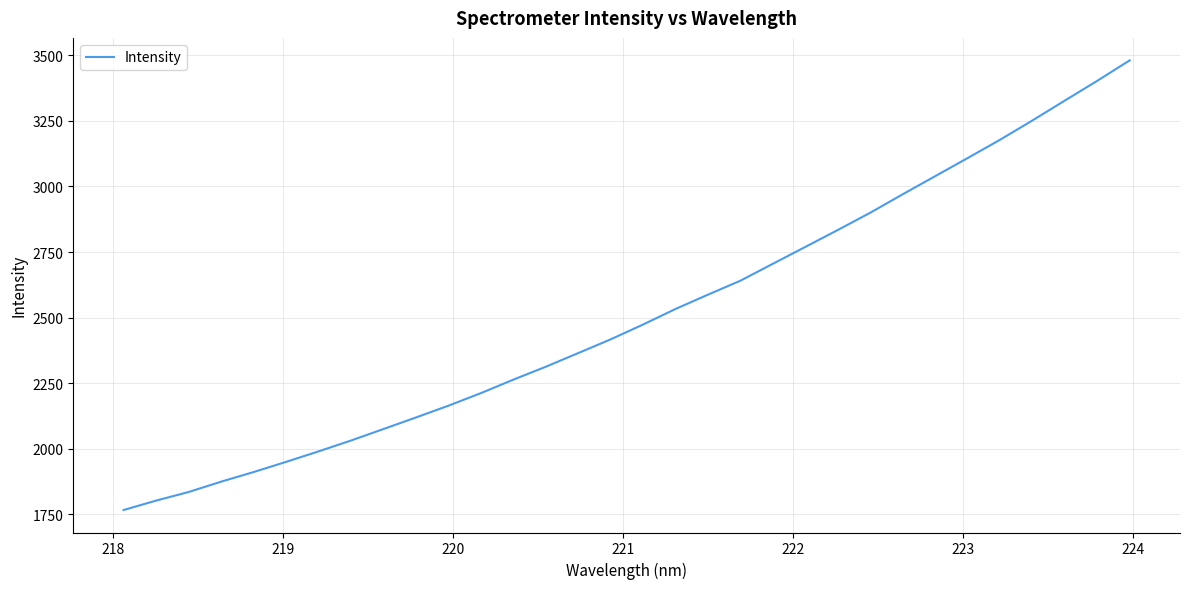

What is the smallest value displayed?

1766.7